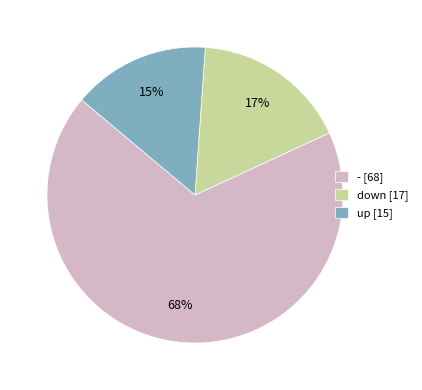

Count the number of slices in the pie.

3